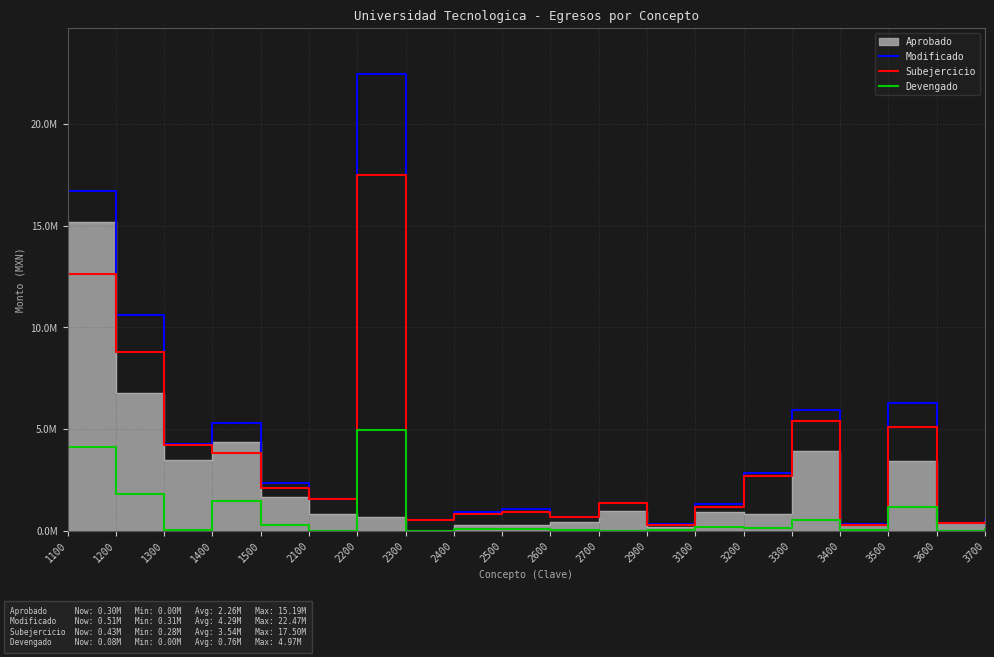

What is the difference between the highest and lowest values at 3500?

5122822.8